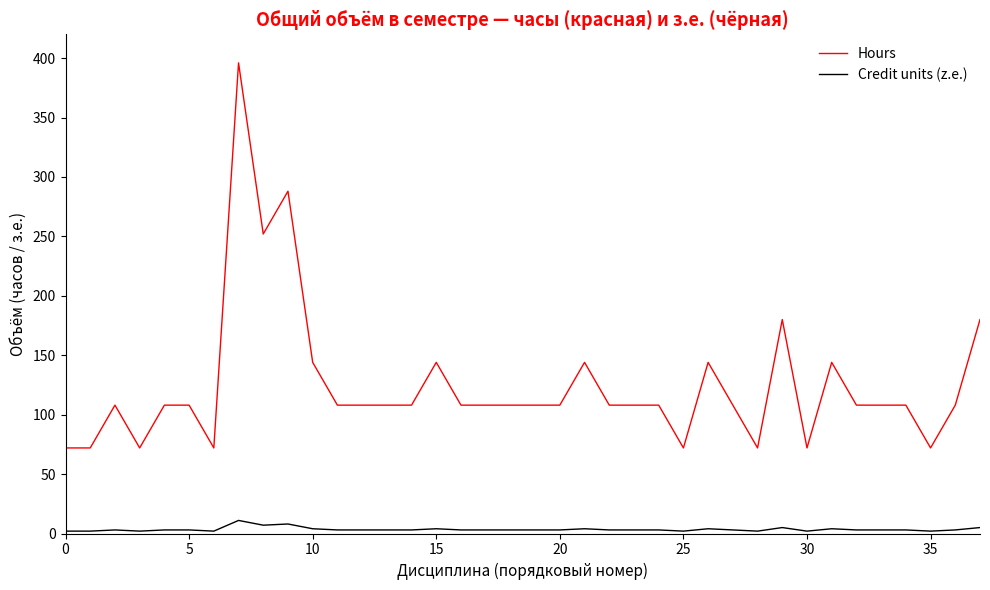

What is the average value of the Credit units (z.e.) series?

3